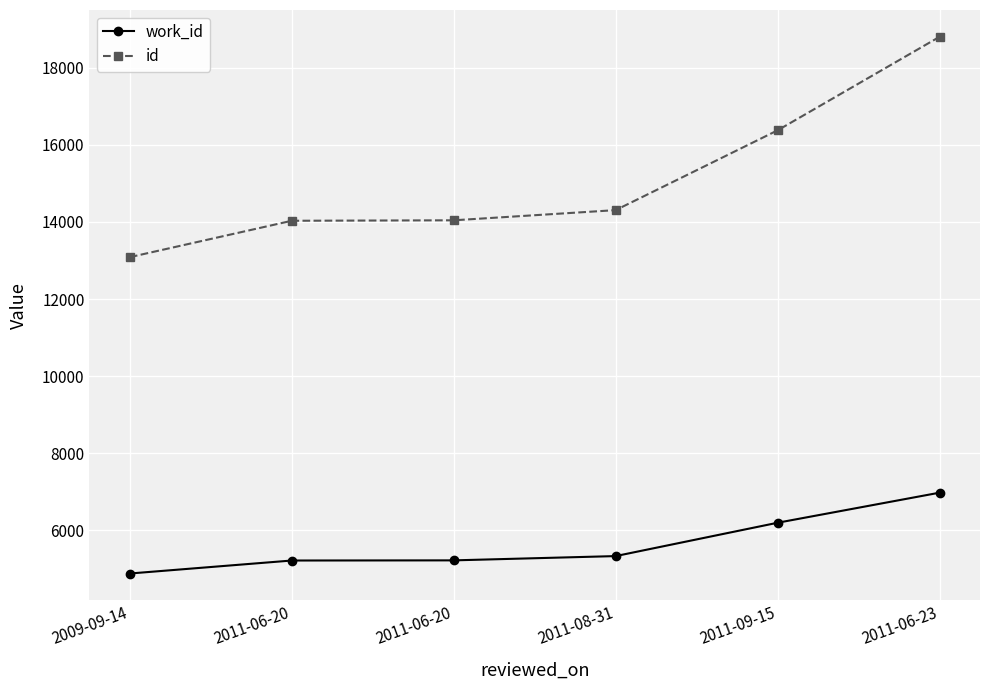

What is the value of the id point at the 2nd from the left?

14030